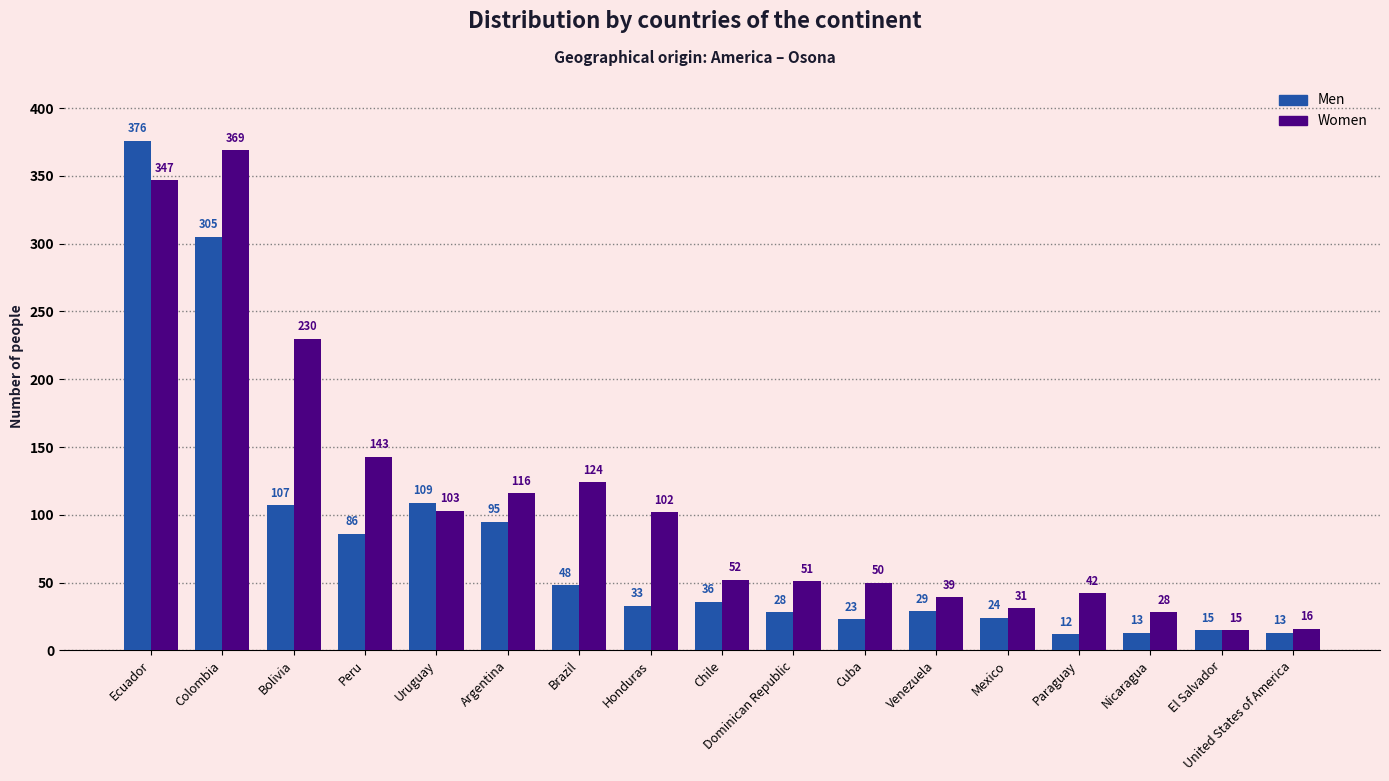

What is the difference between the highest and lowest values at Uruguay?

6